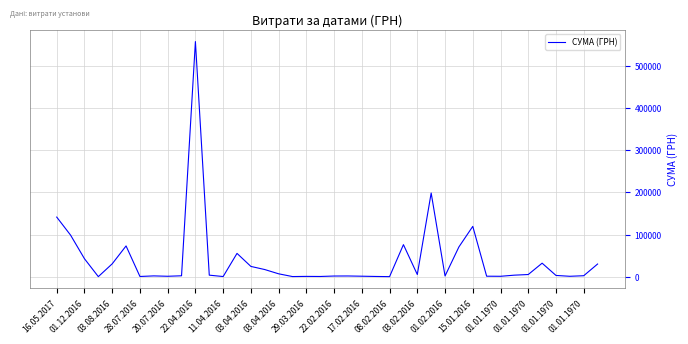

What is the difference between the maximum and second lowest values?

558481.0